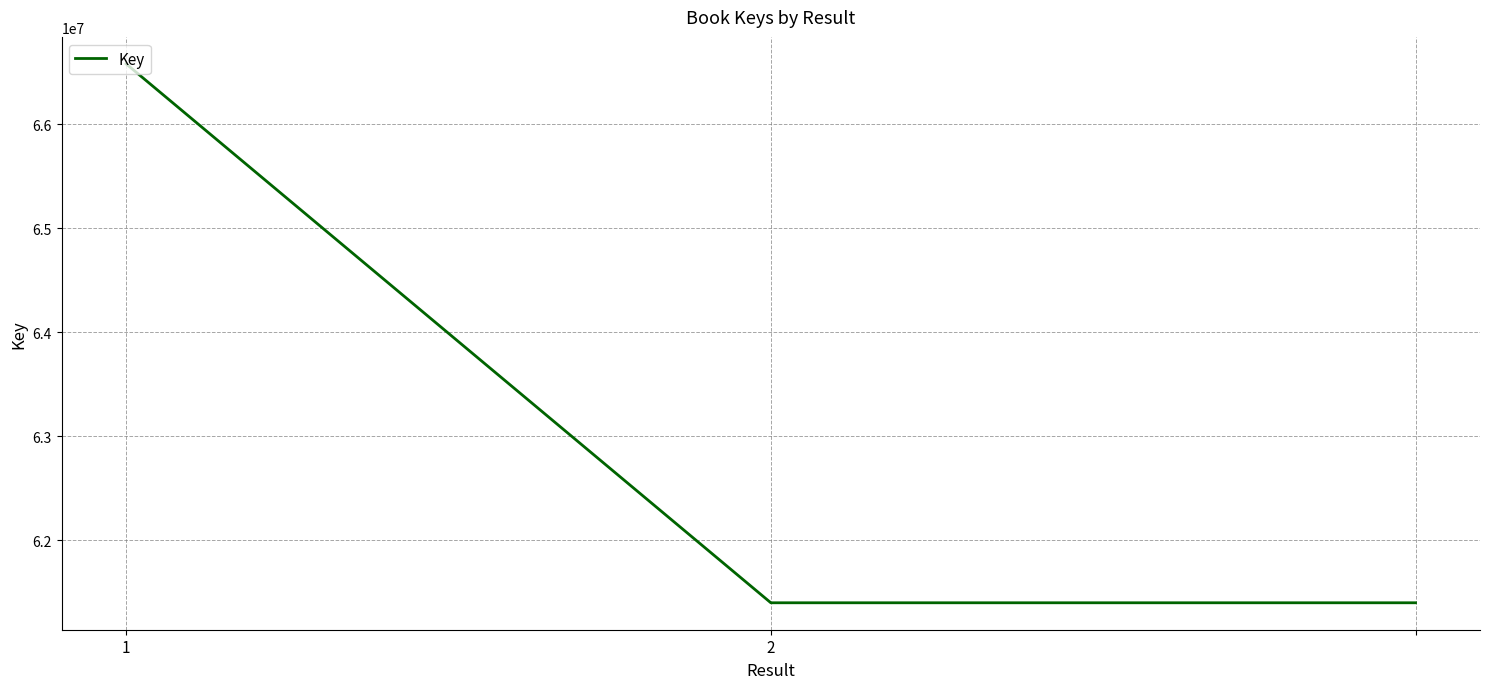

Count the number of categories in the chart.

3